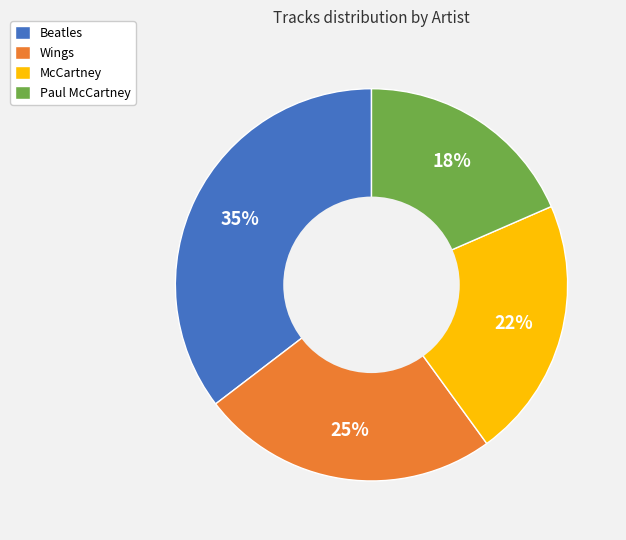

Count the number of slices in the pie.

4